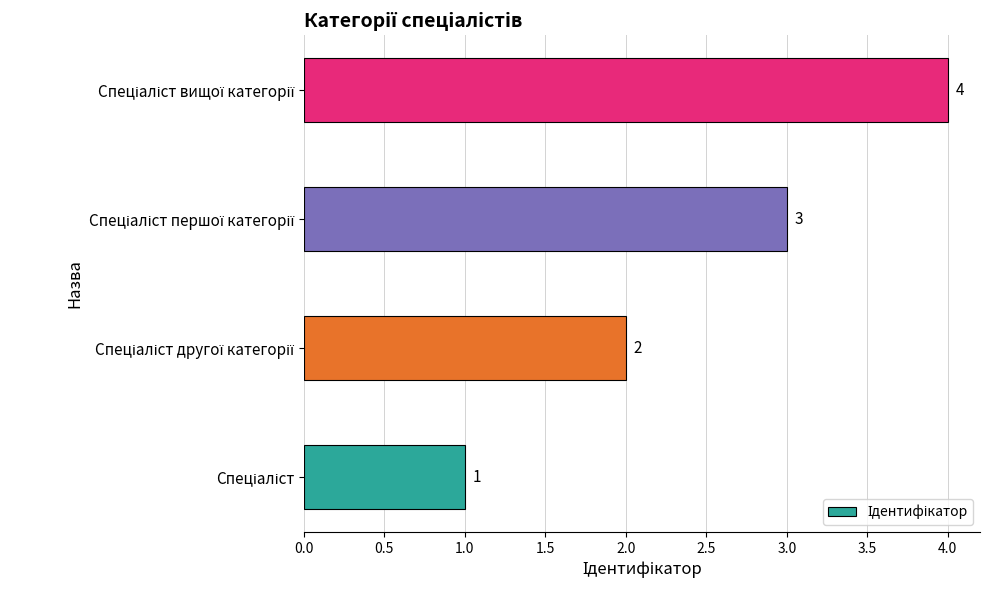

Count the values in the range 2 to 4.

3